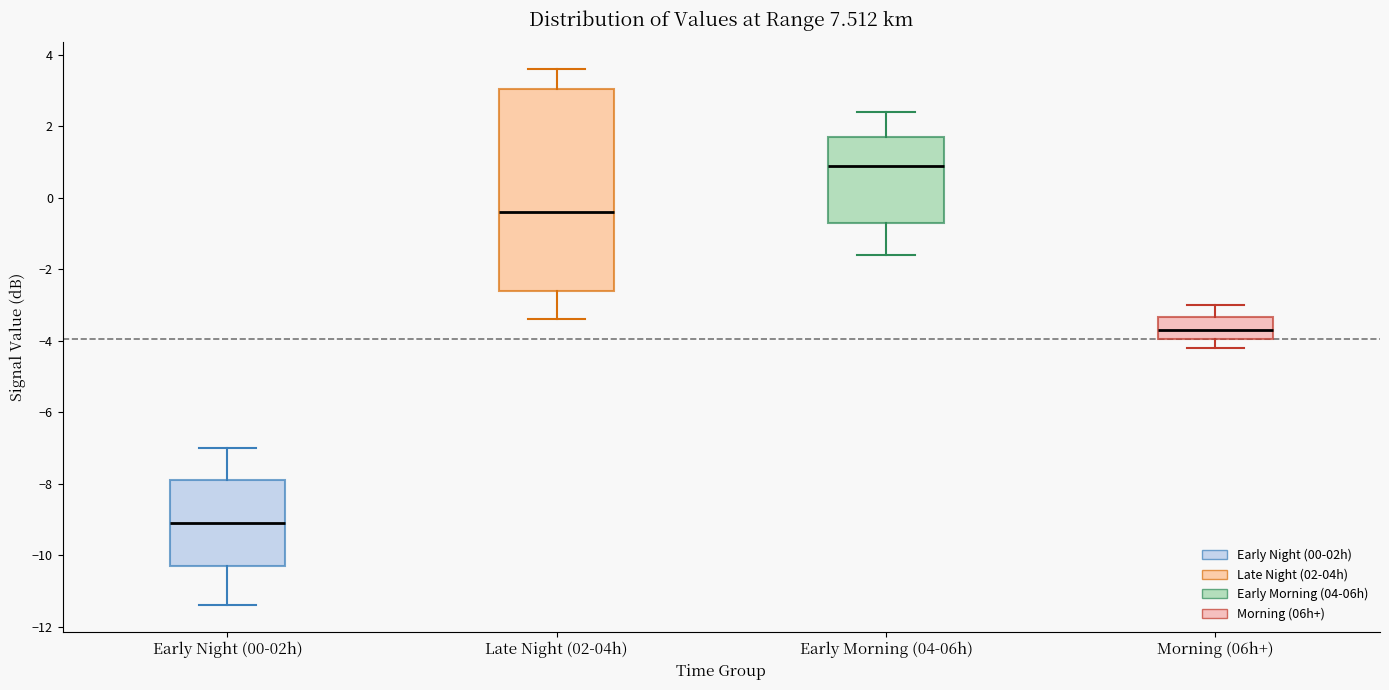

Reading left to right, read every box against the y-axis: the position of its median line, the range the box covers, and the ends of its whiskers. The values are not printed on the chart, so give them approximately, as read against the axis.

Early Night (00-02h): median -9.0, box -10.2 to -7.8, whiskers -11.4 to -7.0
Late Night (02-04h): median -0.4, box -2.6 to 3.0, whiskers -3.4 to 3.6
Early Morning (04-06h): median 1.0, box -0.6 to 1.8, whiskers -1.6 to 2.4
Morning (06h+): median -3.6, box -4.0 to -3.4, whiskers -4.2 to -3.0